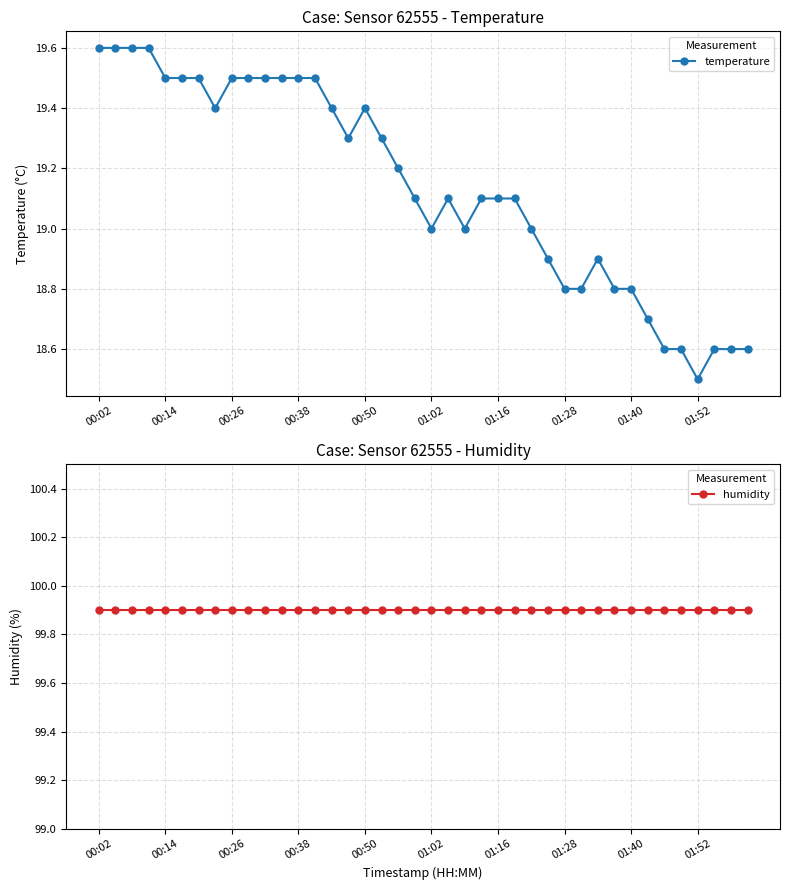

At 38, list the series in order from smallest to largest.

temperature, humidity